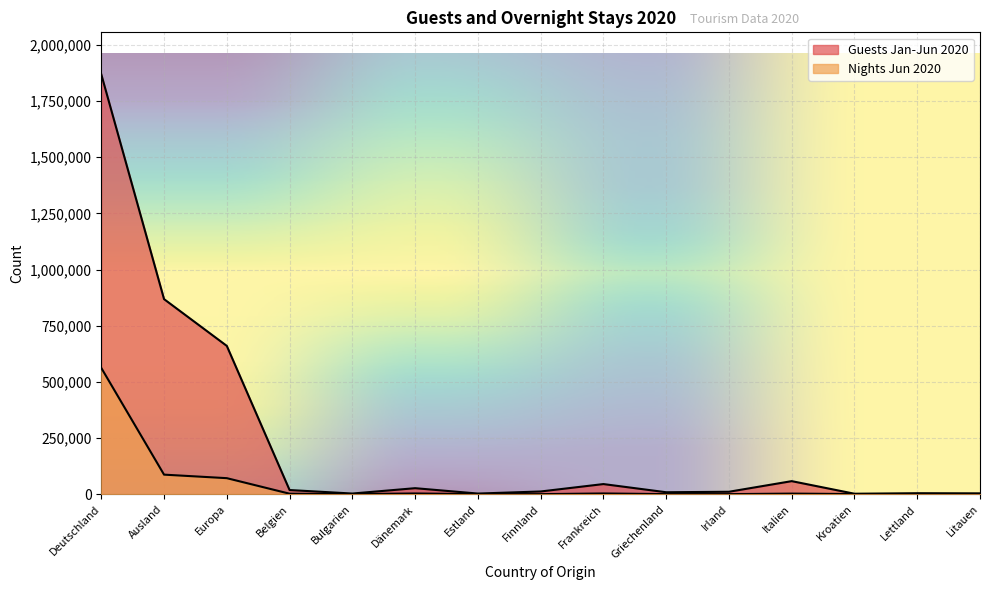

Rank the categories by Guests Jan-Jun 2020 value from highest to lowest.

Deutschland, Ausland, Europa, Italien, Frankreich, Dänemark, Belgien, Finnland, Irland, Griechenland, Lettland, Litauen, Bulgarien, Estland, Kroatien